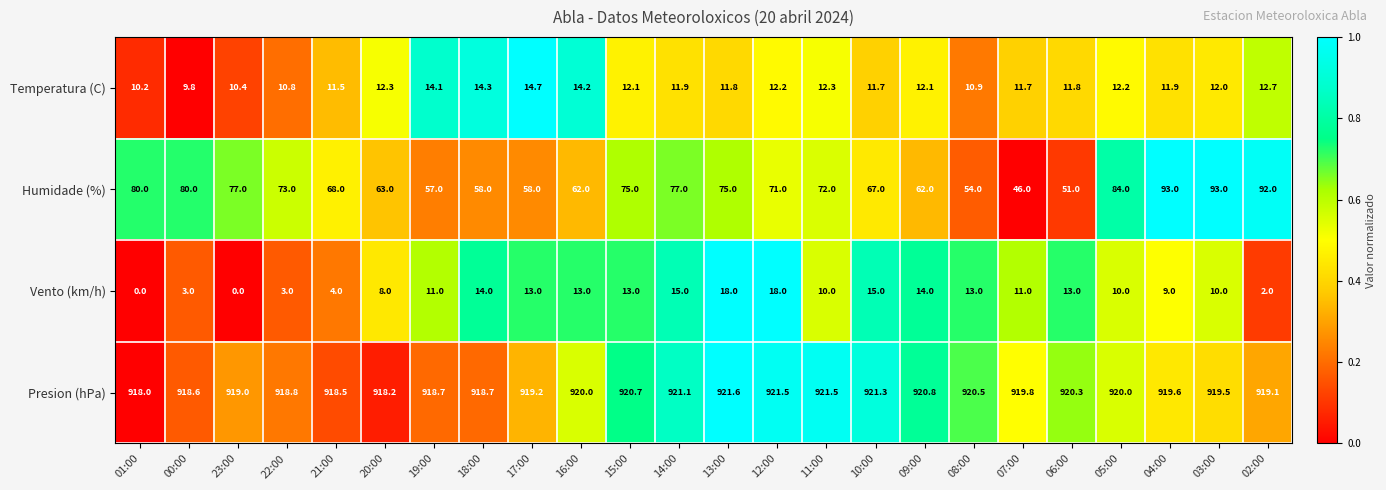

True or false: Humidade (%) has a value of 77.0 at 14:00.

True